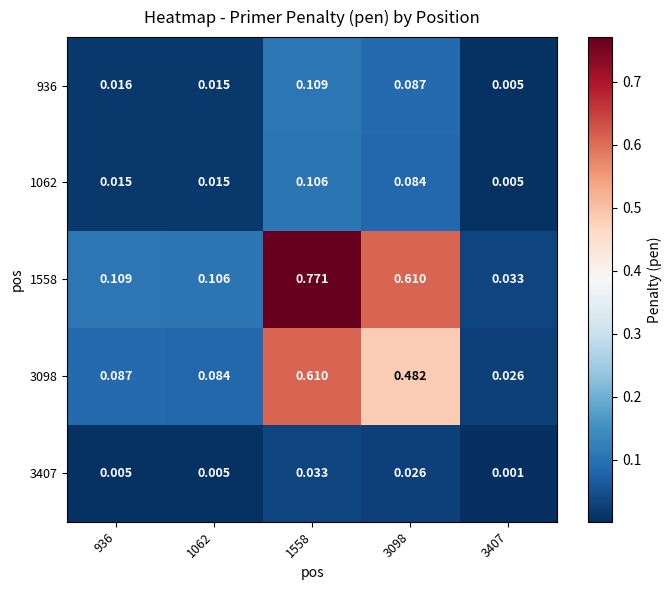

Is the value of 3098 at 3098 greater than the value of 1558 at 3098?

No